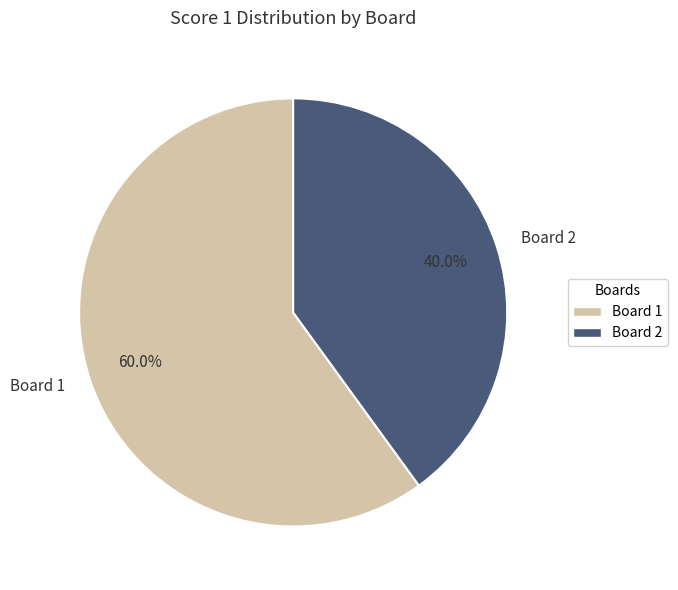

Rank the categories by value from lowest to highest.

Board 2, Board 1